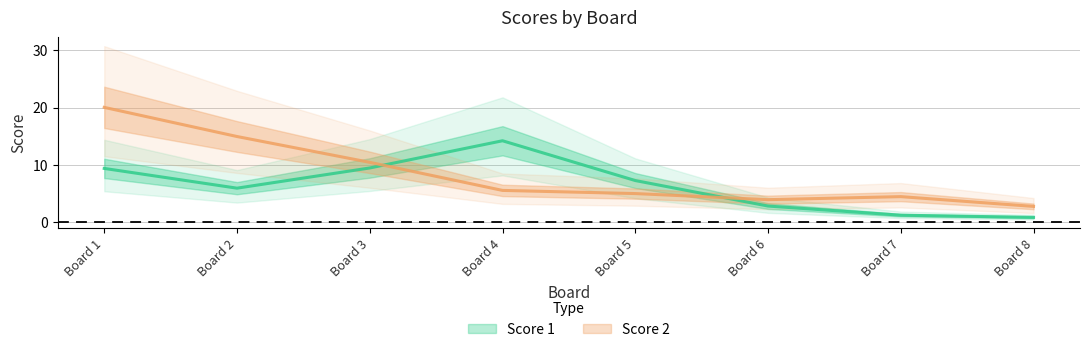

What are all the series names shown in the legend?

Score 1, Score 2